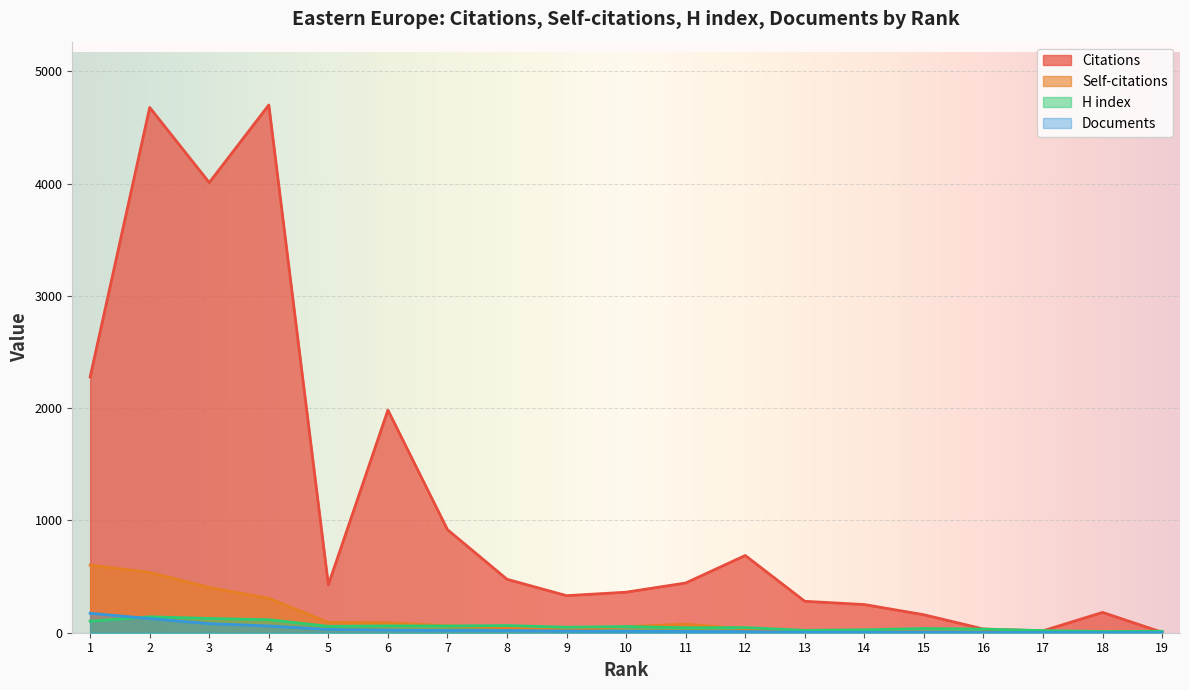

What is the sum of all Citations values?

22220